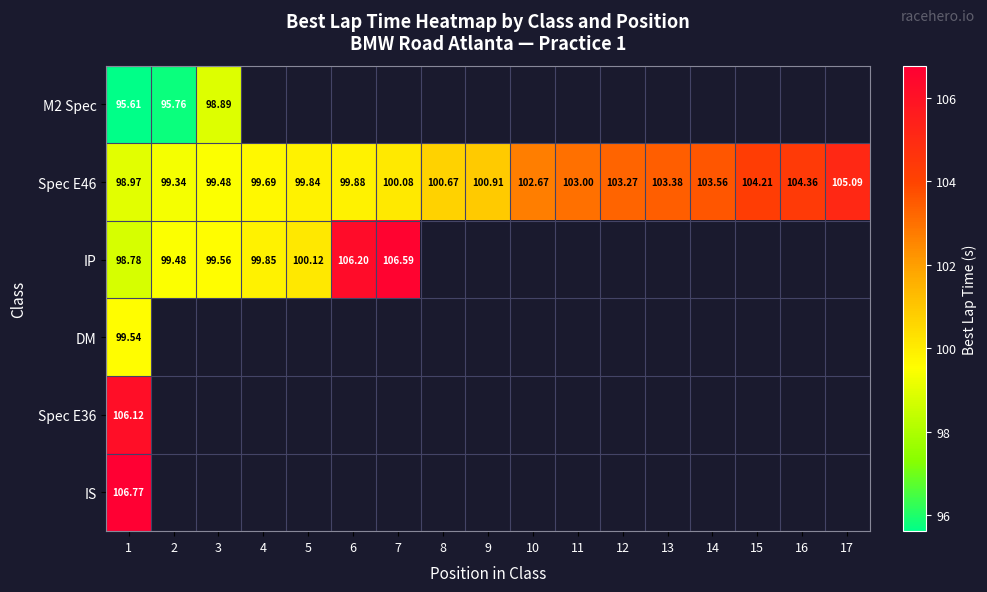

Rank the series by their maximum value, from highest to lowest.

IS, IP, Spec E36, Spec E46, DM, M2 Spec